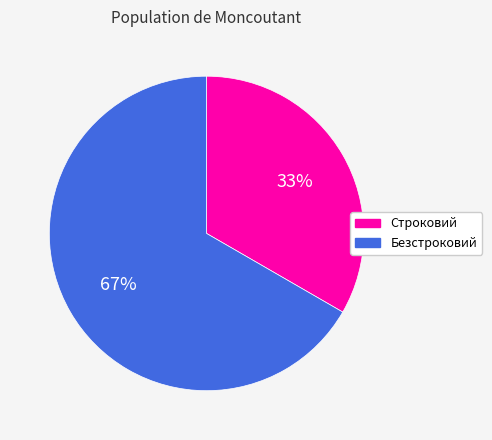

What is the ratio of the value at Безстроковий to the value at Строковий?

2.0